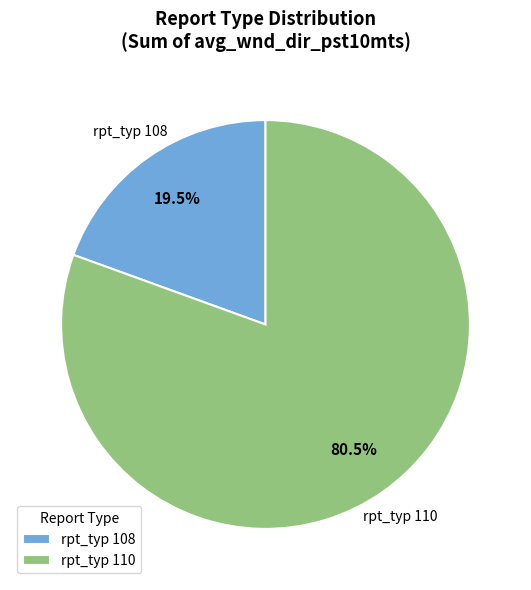

To the nearest percent, what is the average slice percentage?

50%